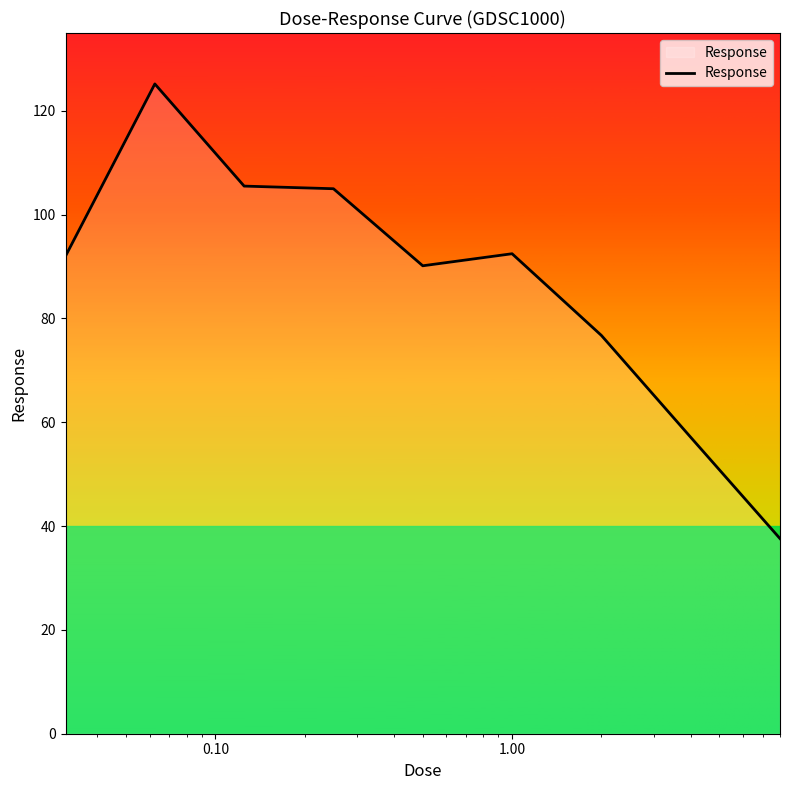

How many lines are shown in the chart?

1